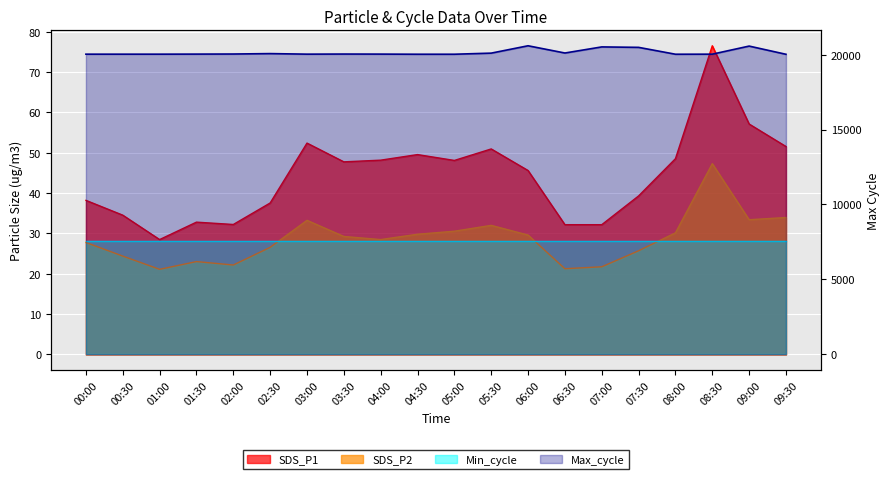

What is the smallest value displayed?

21.1